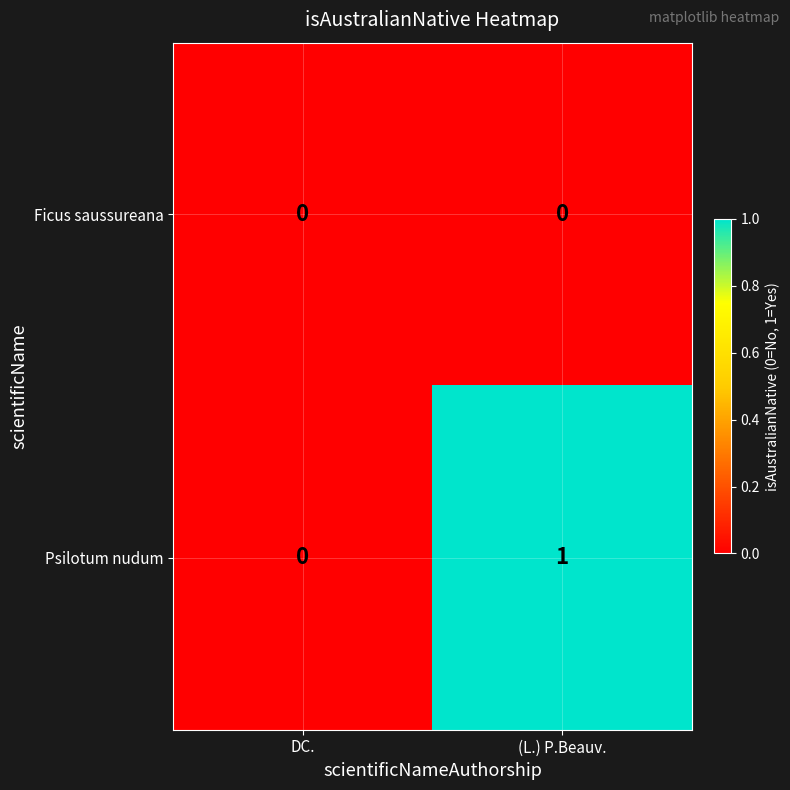

List the series in order of their peak value, highest first.

Psilotum nudum, Ficus saussureana